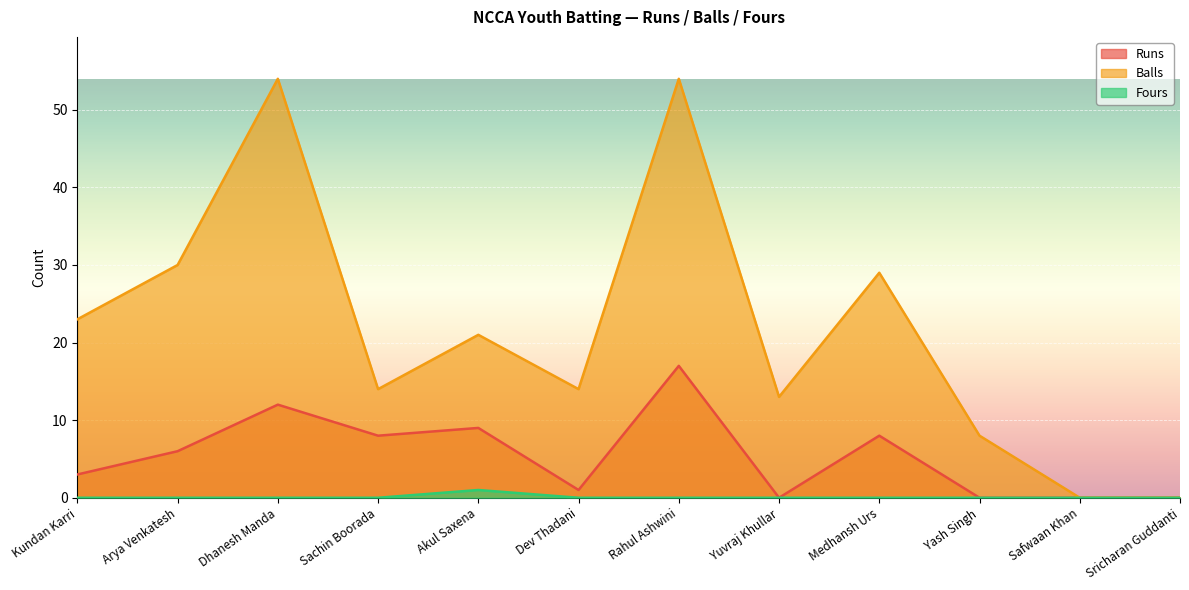

Rank the series by their average value, from lowest to highest.

Fours, Runs, Balls